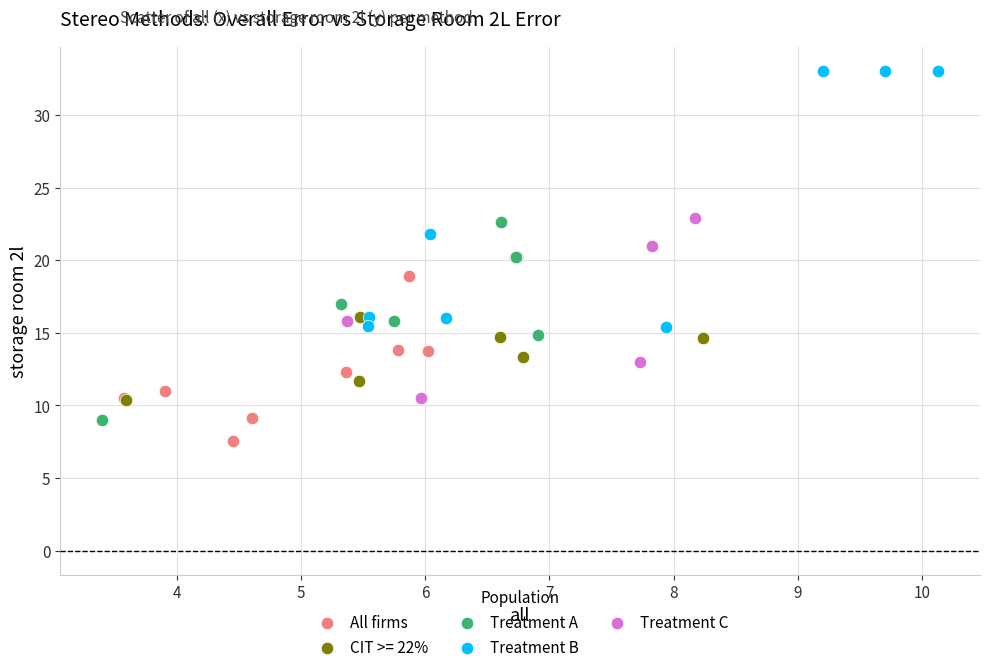

What are all the series names shown in the legend?

All firms, CIT >= 22%, Treatment A, Treatment B, Treatment C